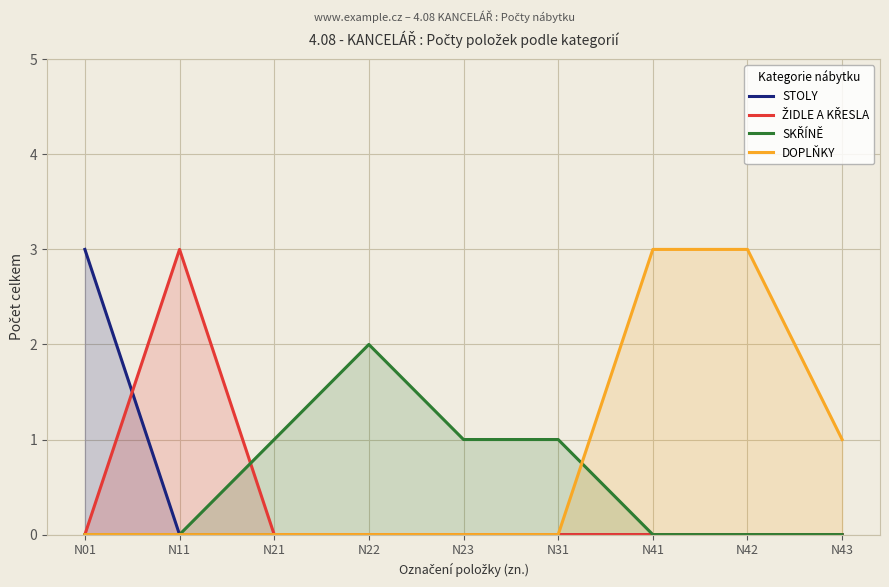

Is it true that SKŘÍNĚ equals 1 at N23?

False